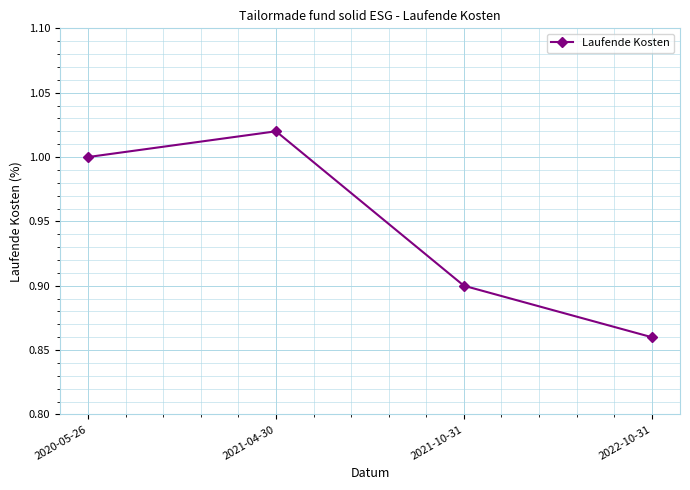

Rank the categories by value from highest to lowest.

2021-04-30, 2020-05-26, 2021-10-31, 2022-10-31